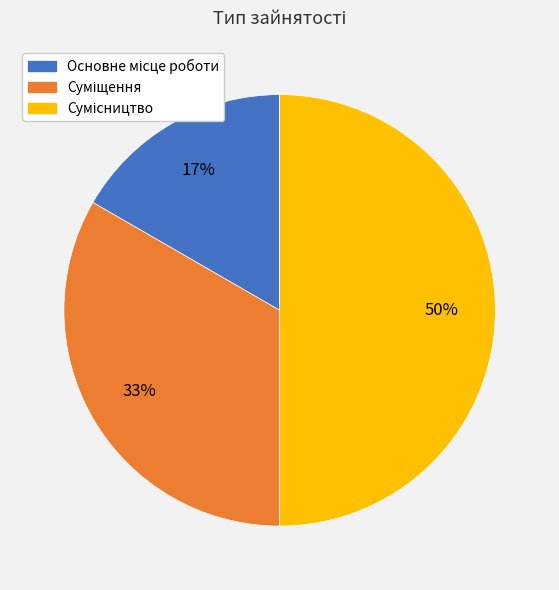

To the nearest percent, what is the difference between the largest and smallest slice percentages?

33%